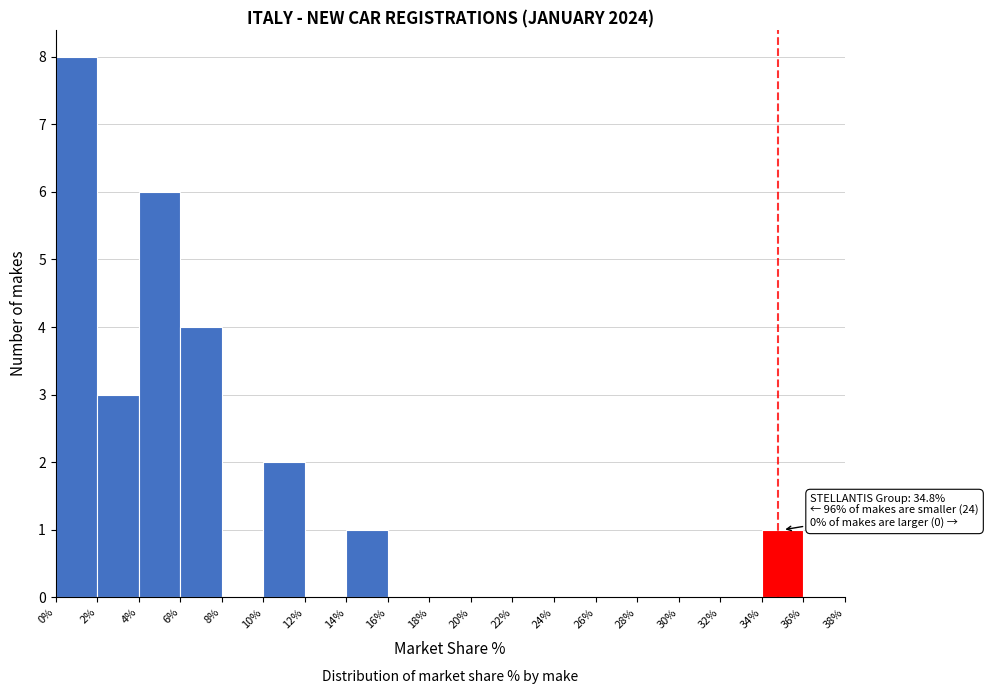

Over which range of the x-axis is the bar tallest?

0% to 2%